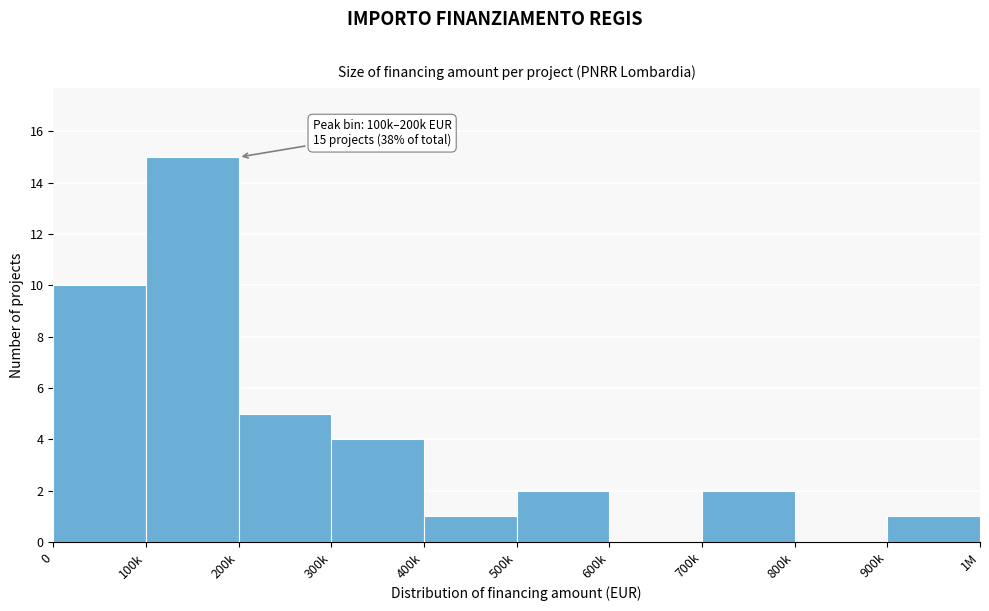

Reading left to right, what are all the values shown in this chart?

0=10	100k=15	200k=5	300k=4	400k=1	500k=2	600k=0	700k=2	800k=0	900k=1